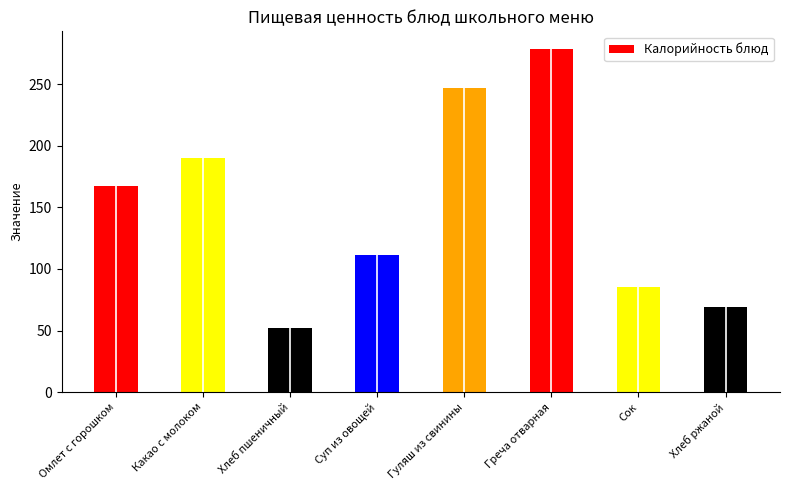

What is the sum of the values at Гуляш из свинины and Хлеб ржаной?

316.2